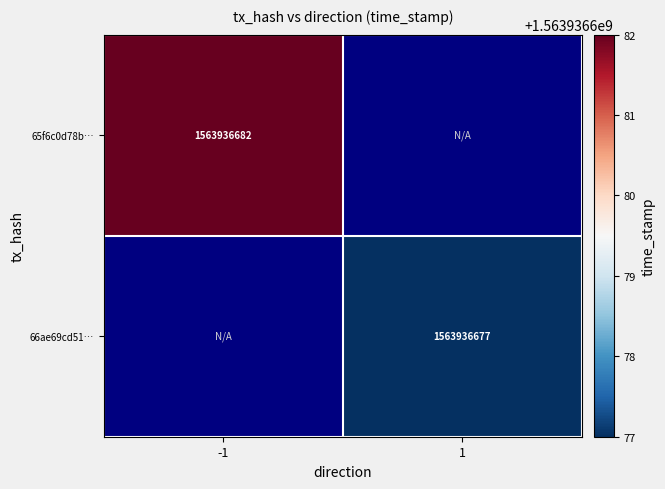

Rank the categories by 66ae69cd5185bbbc3d959cf36844d3cfb5d3a3b value from lowest to highest.

-1, 1